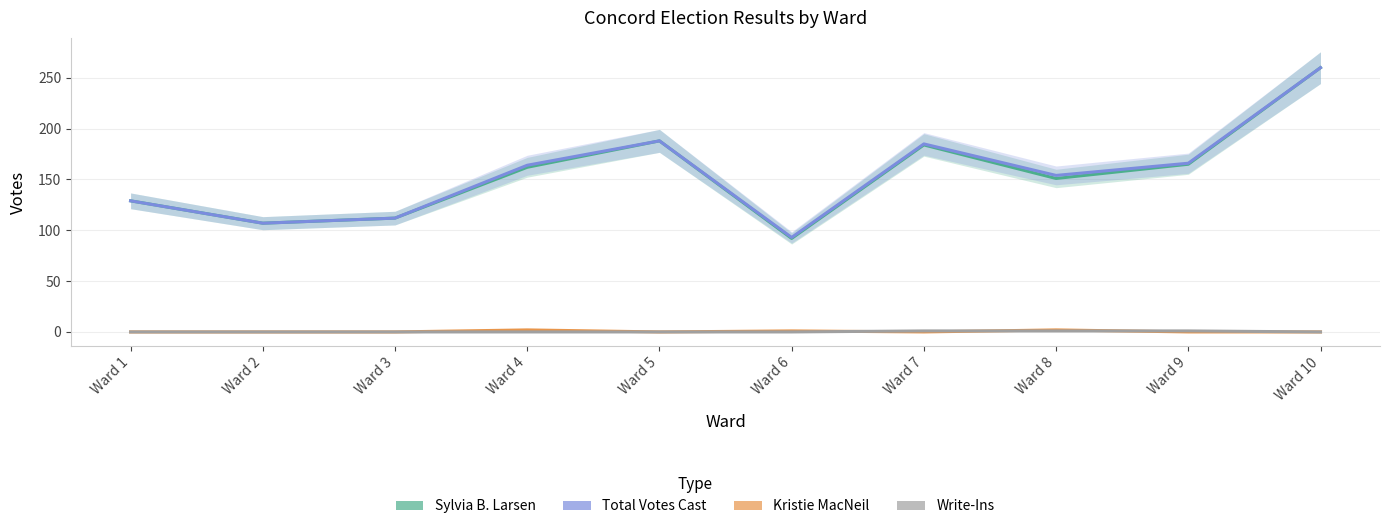

At Ward 9, list the series in order from largest to smallest.

Total Votes Cast, Sylvia B. Larsen, Write-Ins, Kristie MacNeil